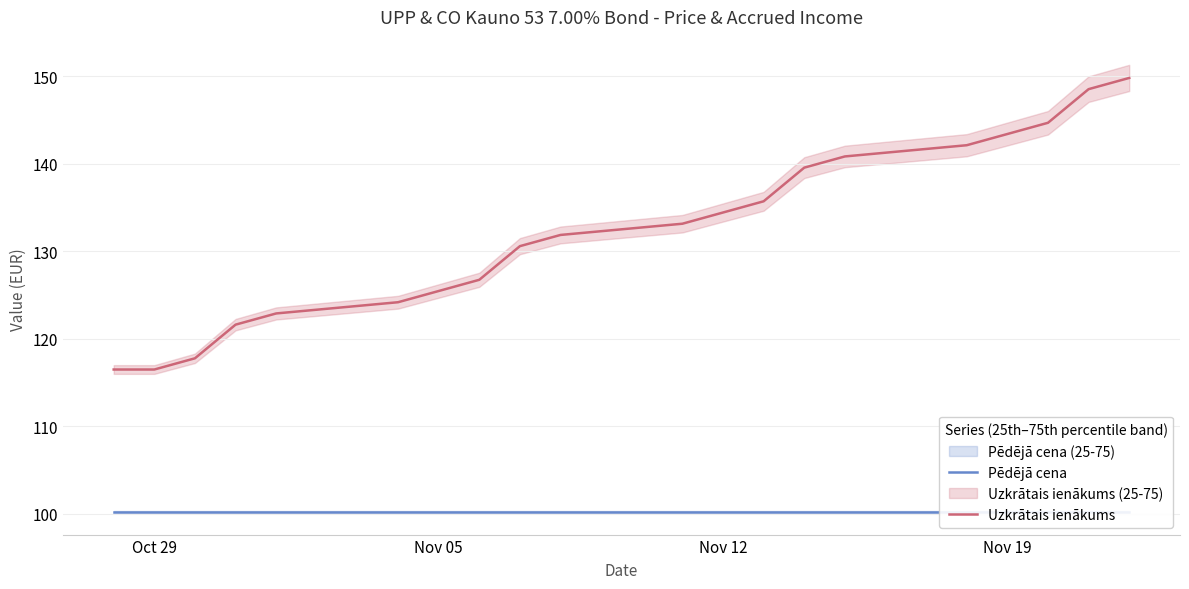

What is the highest value of the Pēdējā cena series?

100.2